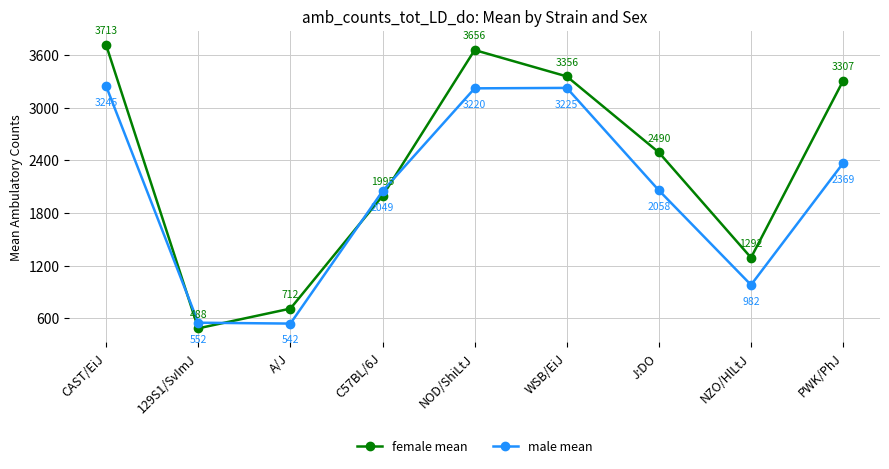

Rank the categories by male mean value from lowest to highest.

A/J, 129S1/SvImJ, NZO/HlLtJ, C57BL/6J, J:DO, PWK/PhJ, NOD/ShiLtJ, WSB/EiJ, CAST/EiJ